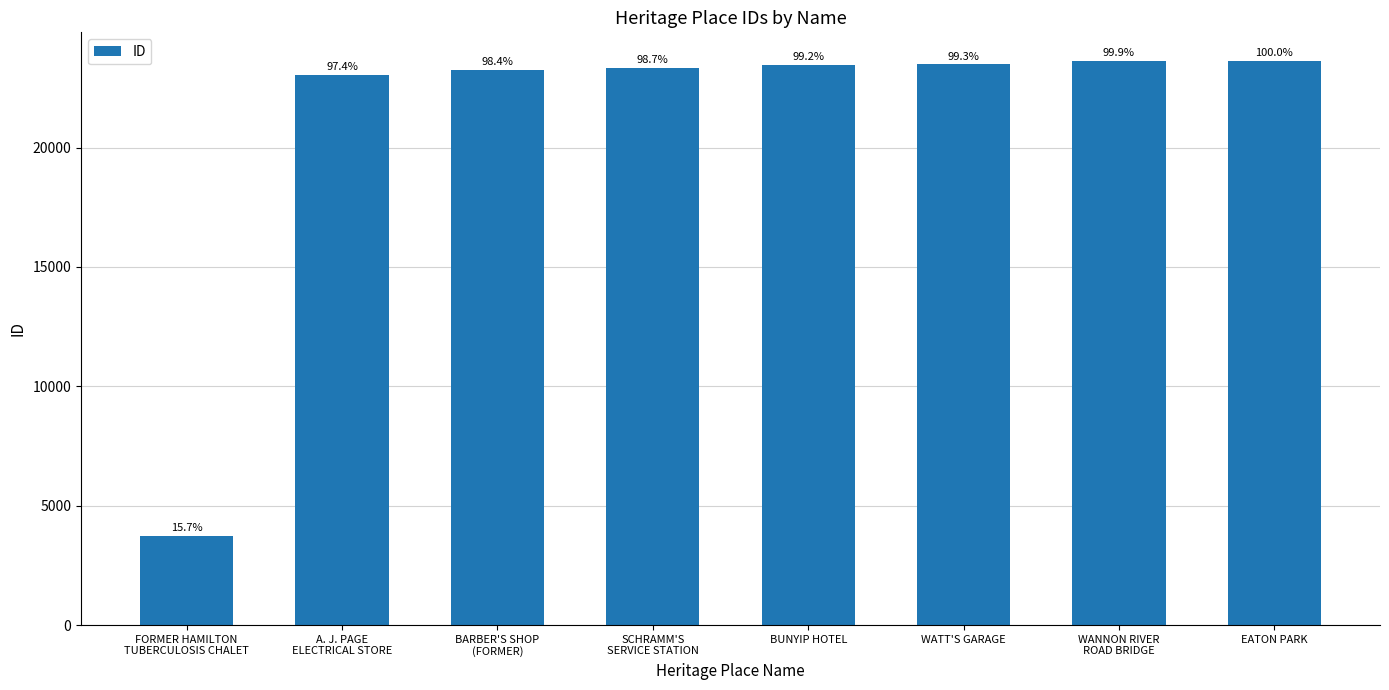

The chart shows a value of 23628 at WANNON RIVER
ROAD BRIDGE. True or false?

True